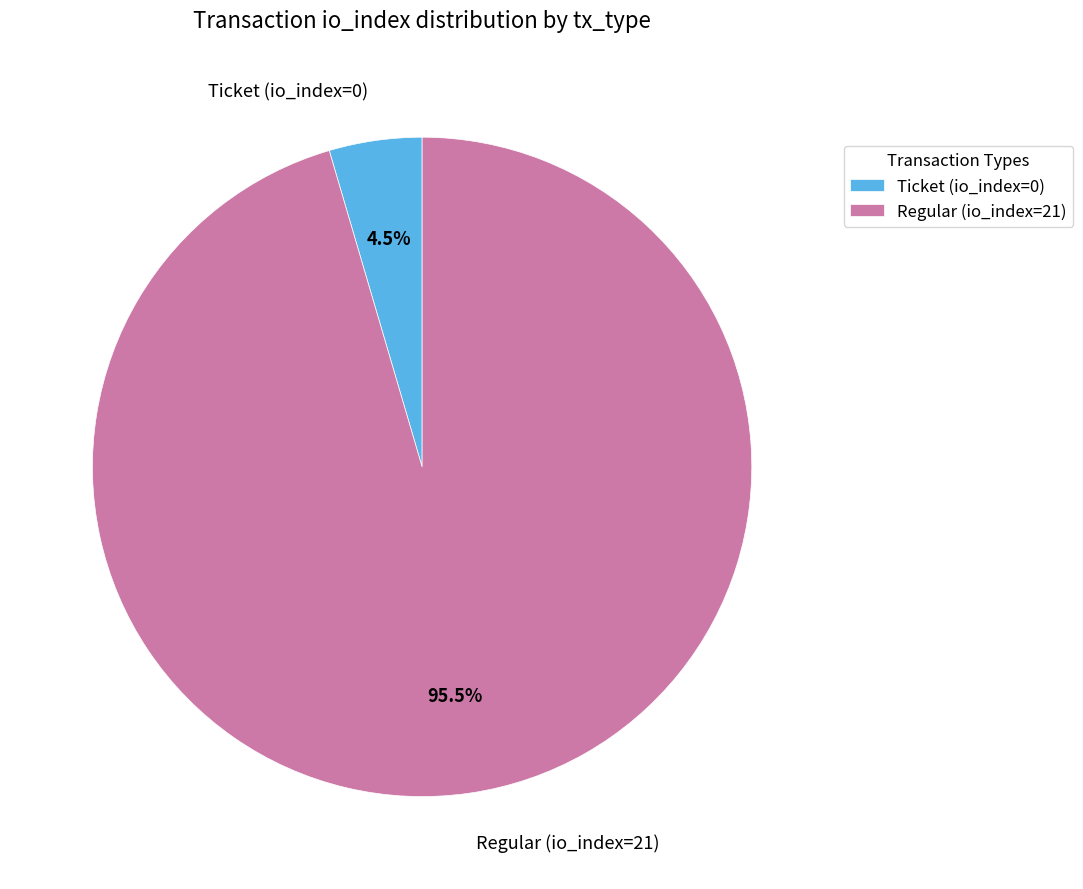

What is the largest slice in the pie chart?

Regular (io_index=21)